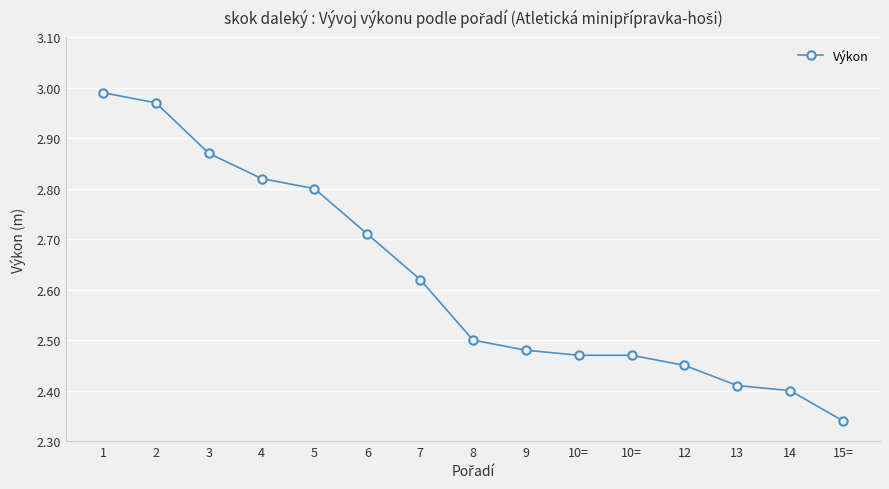

At which category does the chart reach its minimum across all series?

15=